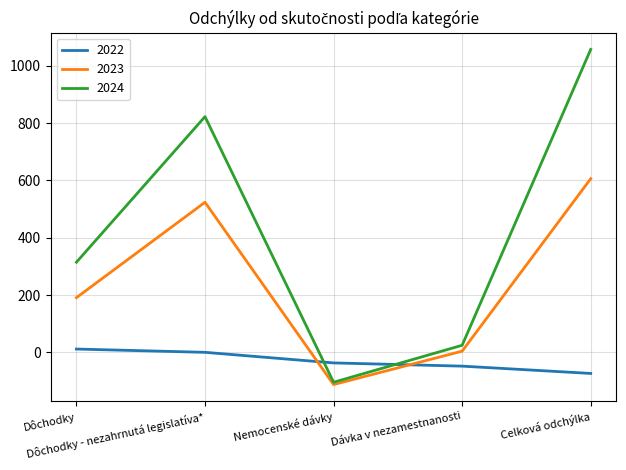

What is the lowest value of the 2022 series?

-73.7